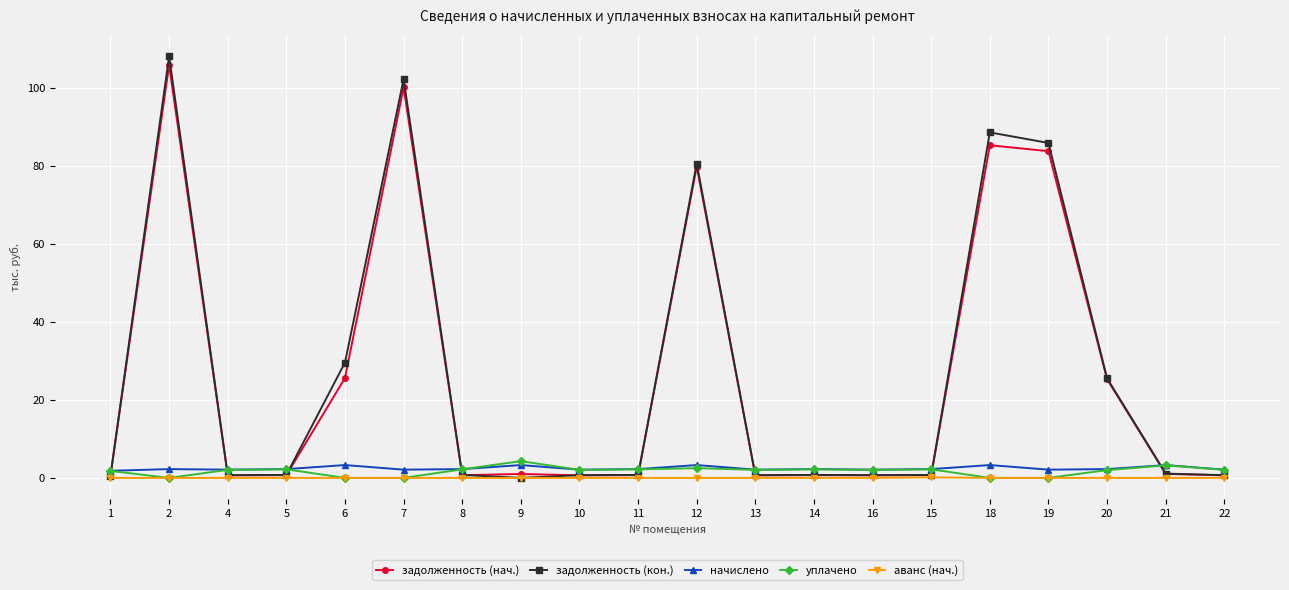

True or false: начислено has more than 2 interior local peaks.

True